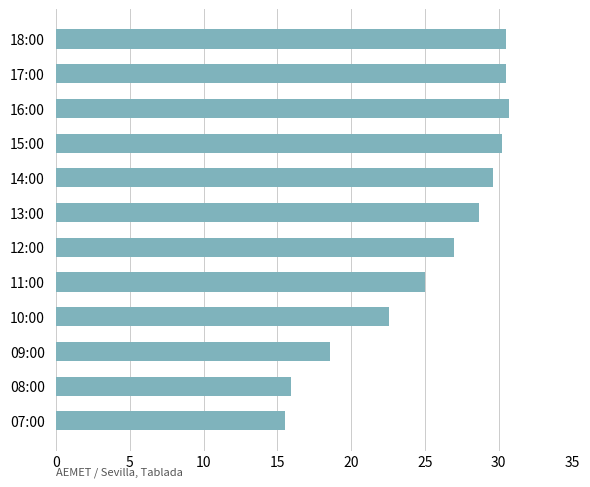

Where is the data nearest to the value 23?

10:00